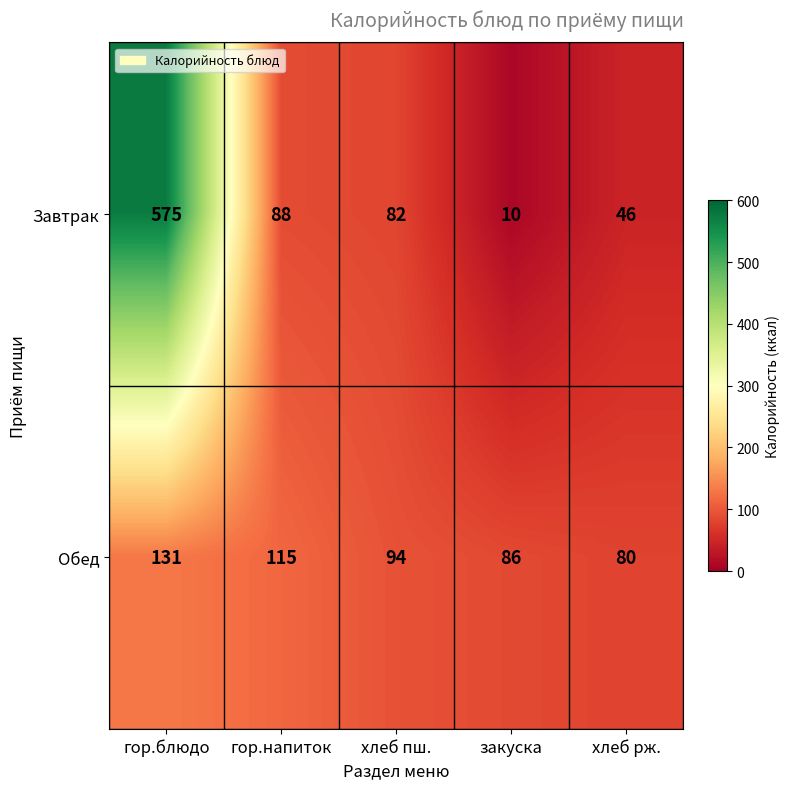

Reading left to right, what are all the values shown in this chart?

Завтрак: гор.блюдо=575	гор.напиток=88	хлеб пш.=82	закуска=10	хлеб рж.=46
Обед: гор.блюдо=131	гор.напиток=115	хлеб пш.=94	закуска=86	хлеб рж.=80